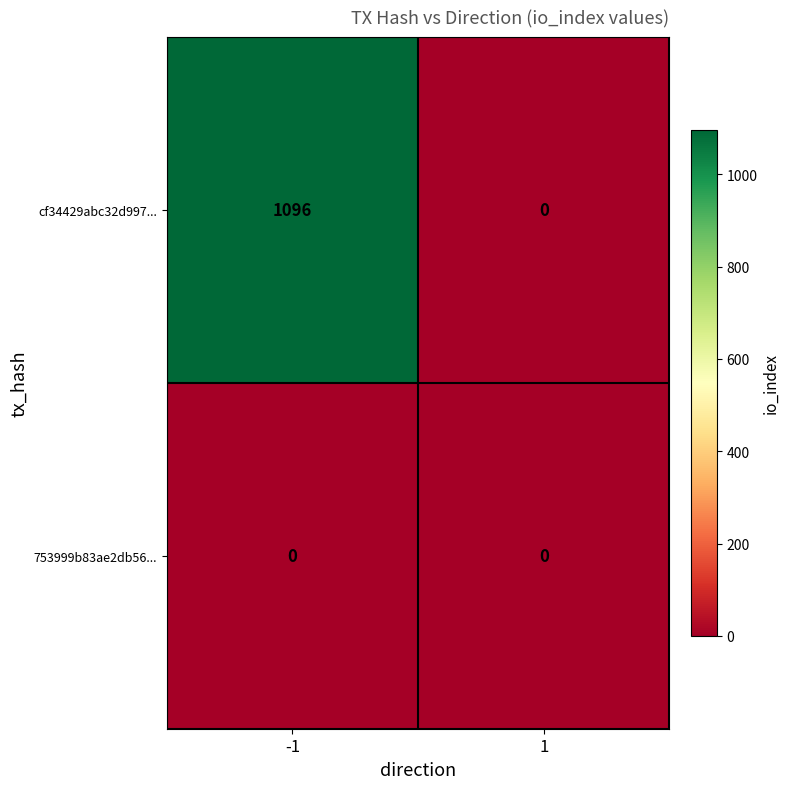

List the series in order of their peak value, lowest first.

753999b83ae2db56..., cf34429abc32d997...